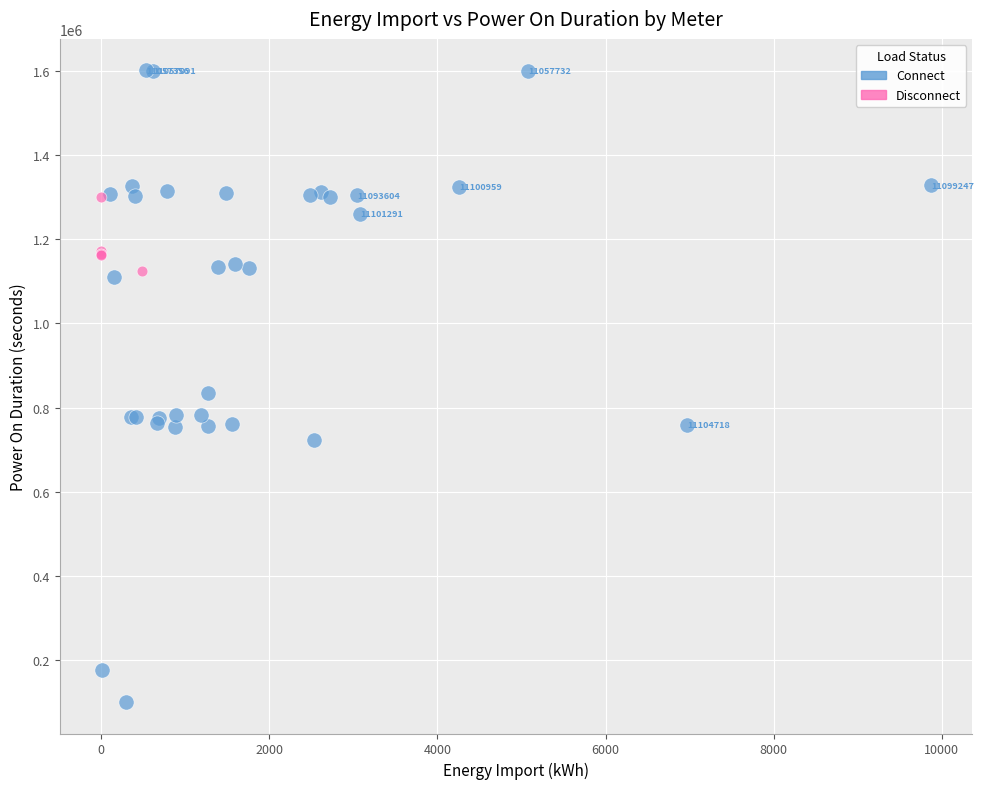

What are all the series names shown in the legend?

Connect, Disconnect